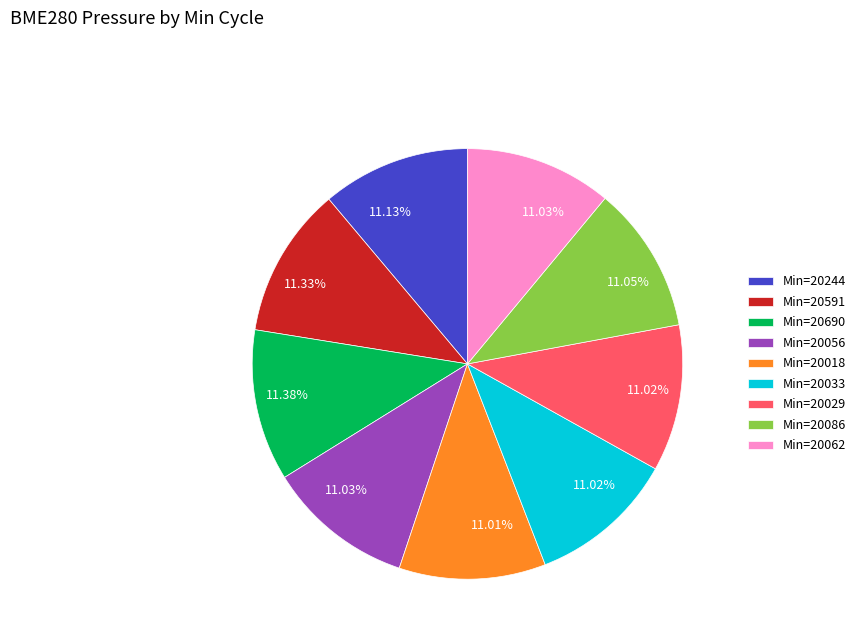

Is the sum of Min=20086 and Min=20056 greater than half?

No